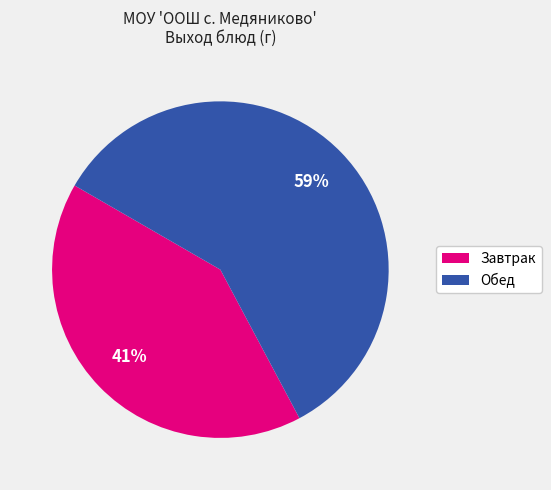

Is there a majority slice in this chart?

Yes